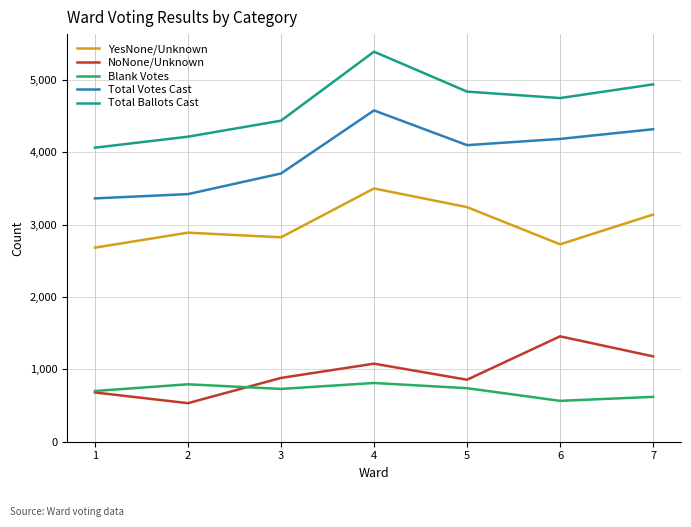

The value of Total Ballots Cast at 6 is 4751. True or false?

True